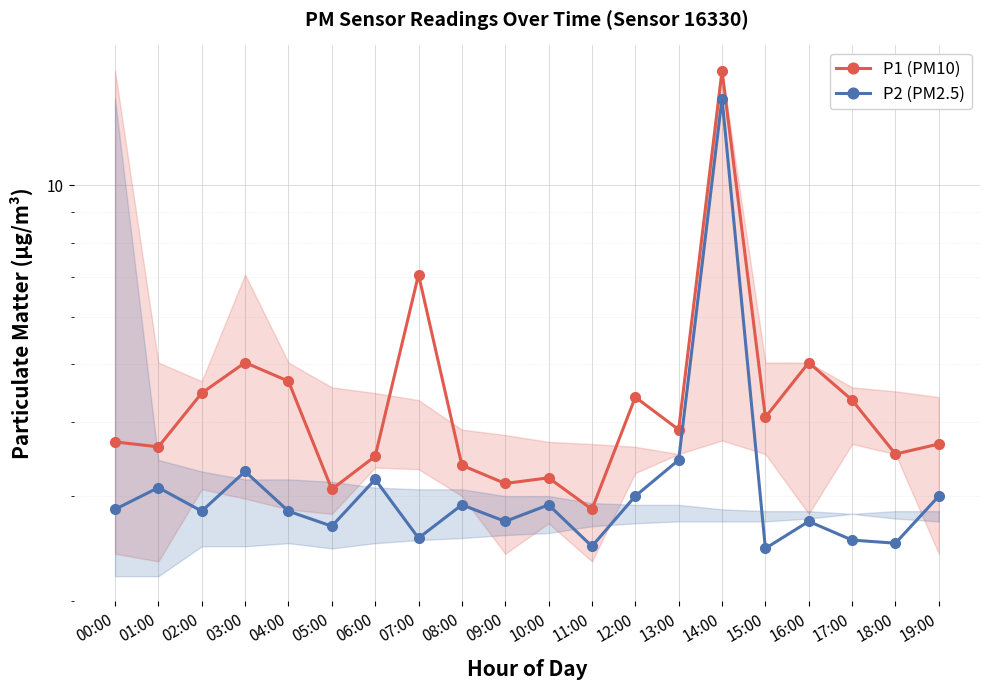

At which category does the chart reach its peak across all series?

14:00